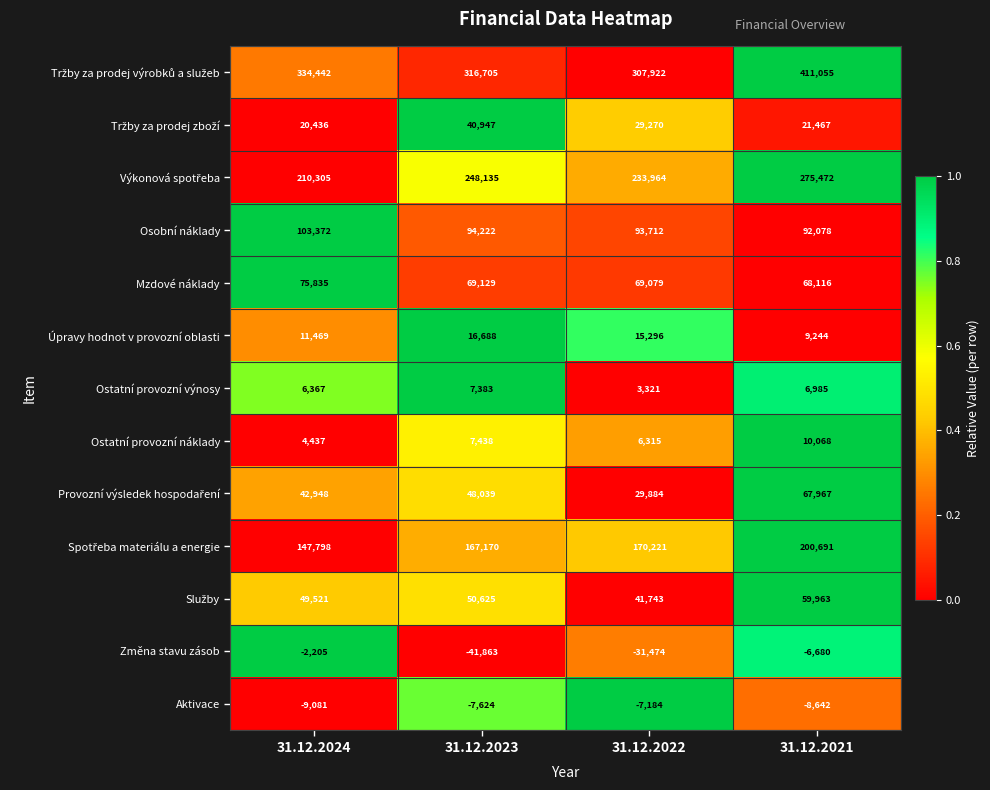

True or false: Osobní náklady has a value of 94222 at 31.12.2023.

True